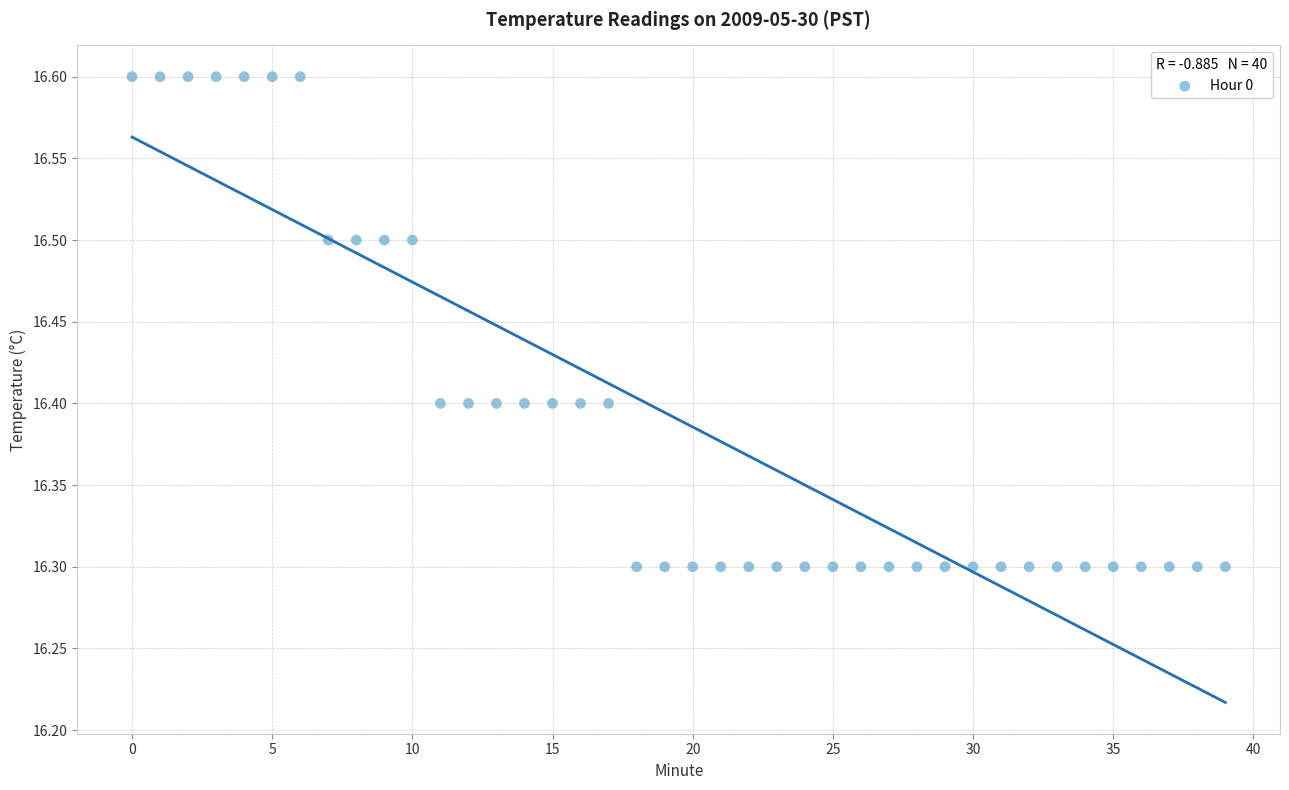

What is the range of Y values (max minus min)?

0.3